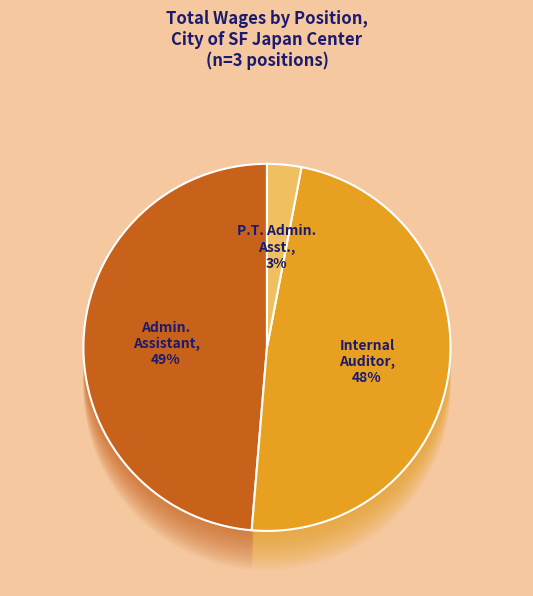

To the nearest percent, what is the difference between the Internal Auditor and P.T. Admin. Asst. slice percentages?

45%